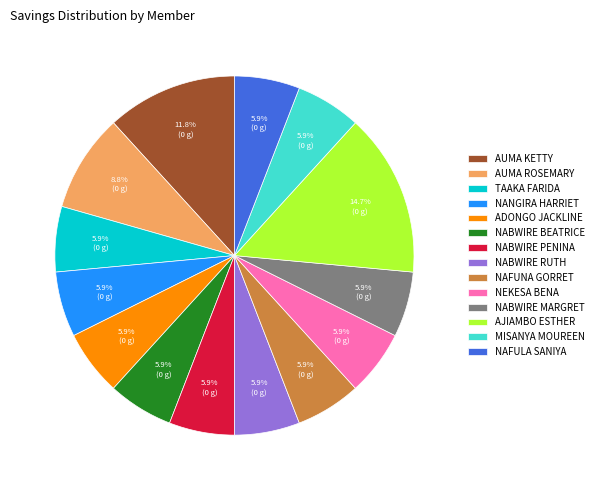

How many segments does this pie chart have?

14